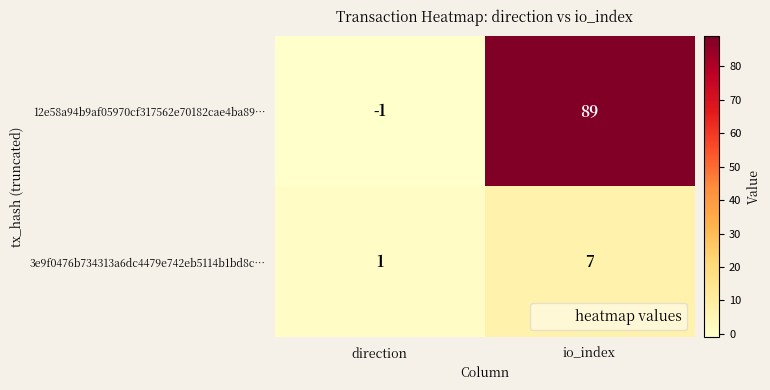

Rank the series by their average value, from highest to lowest.

12e58a94b9af05970cf317562e70182cae4ba89…, 3e9f0476b734313a6dc4479e742eb5114b1bd8c…